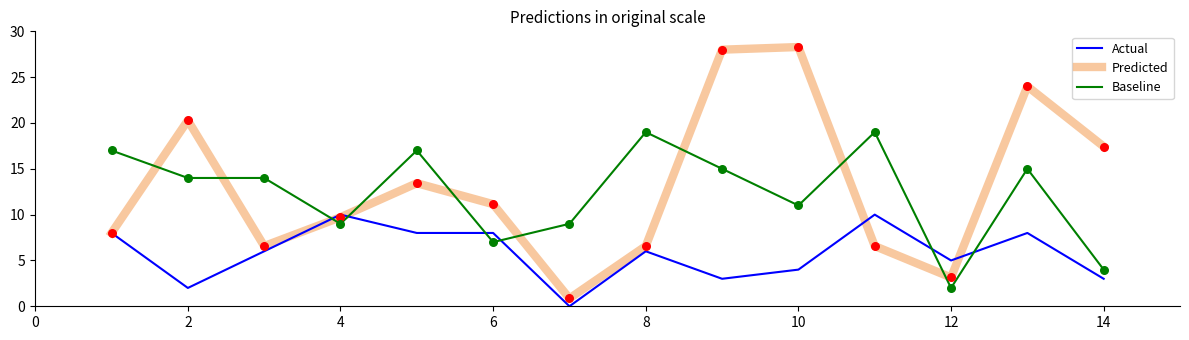

Which series has the largest total across all categories?

Predicted